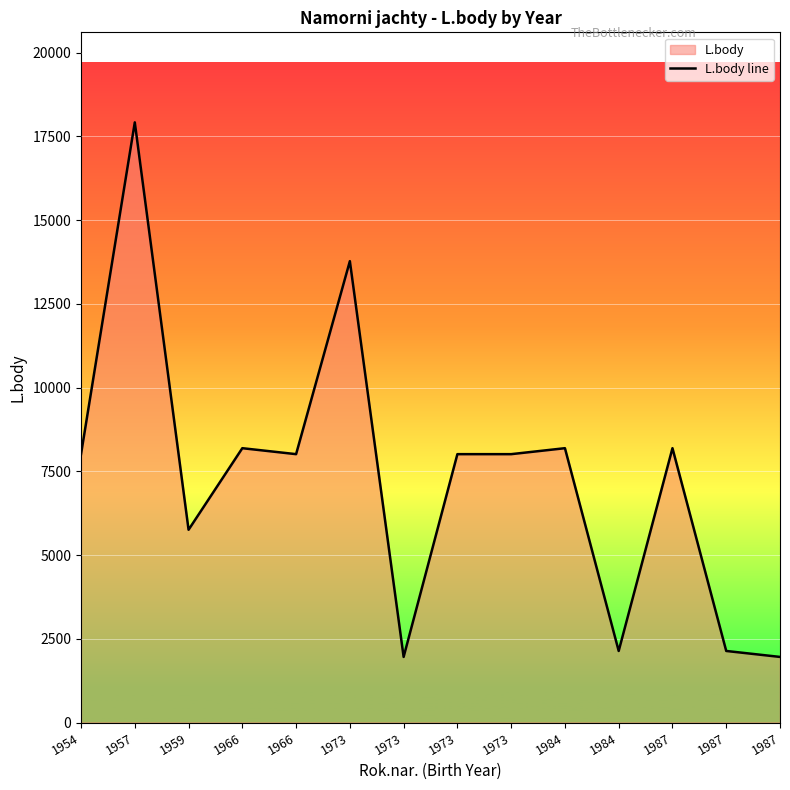

Reading right to left, list all the values displayed in this chart.

1987=1959	1987=2137	1987=8192	1984=2137	1984=8192	1973=8014	1973=8014	1973=1959	1973=13777	1966=8014	1966=8192	1959=5756	1957=17922	1954=8014